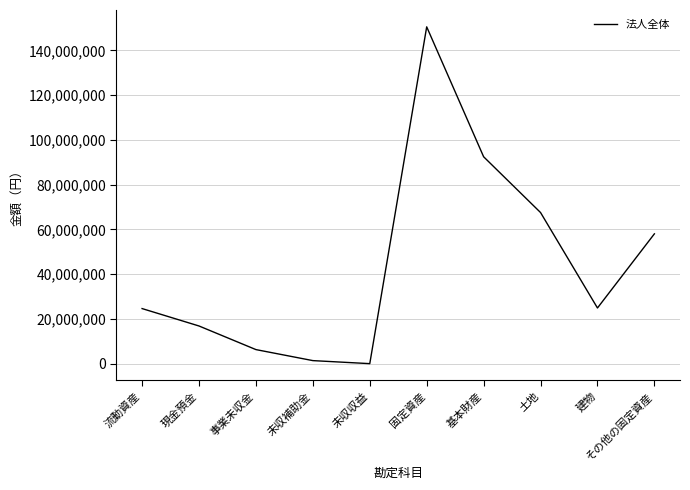

Between 事業未収金 and 固定資産, which is larger?

固定資産